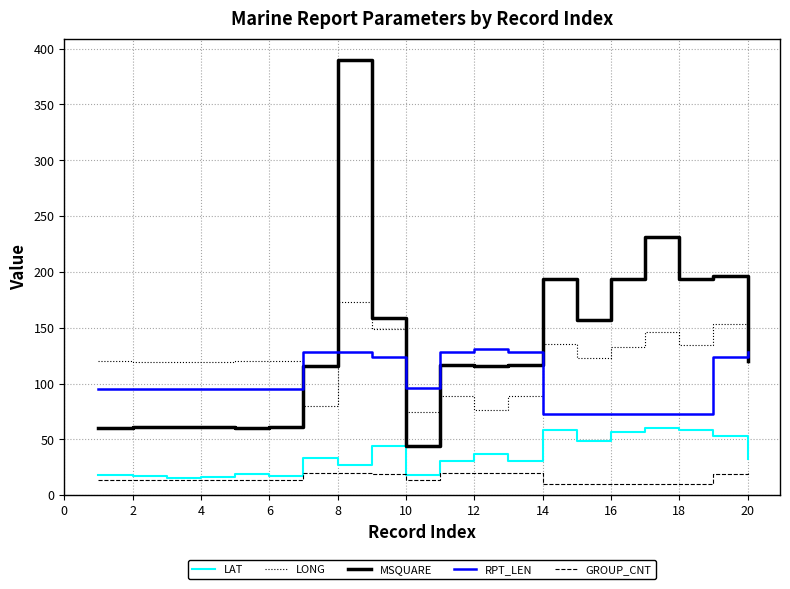

Which series has the widest spread of values?

MSQUARE